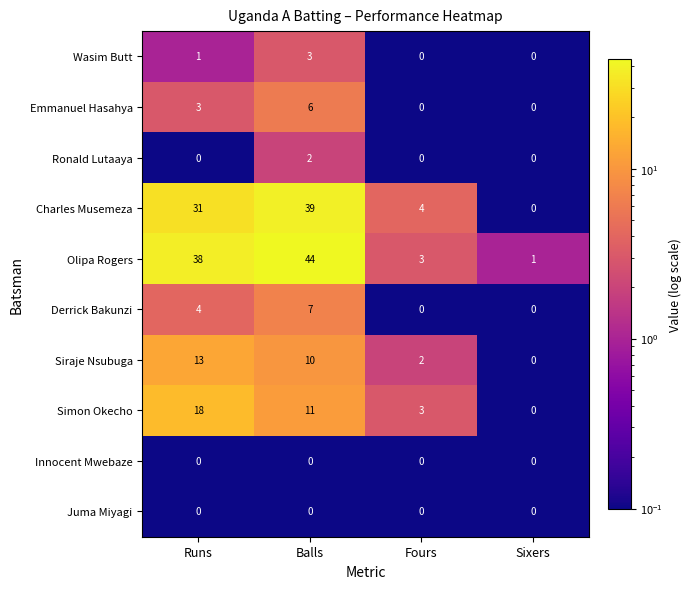

Is it true that Ronald Lutaaya equals -1 at Runs?

False